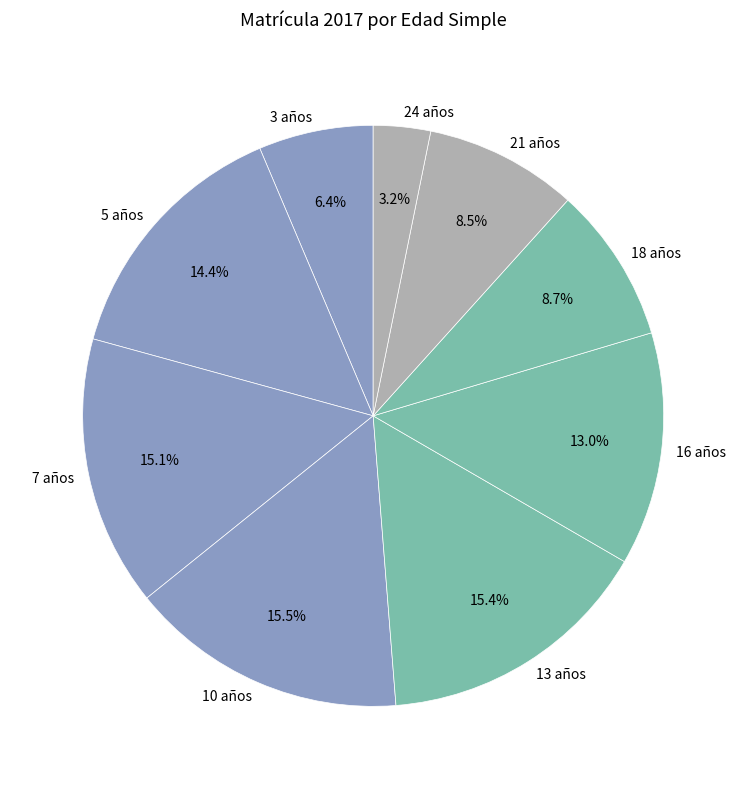

To the nearest percent, what is the difference between the largest and smallest slice percentages?

12%